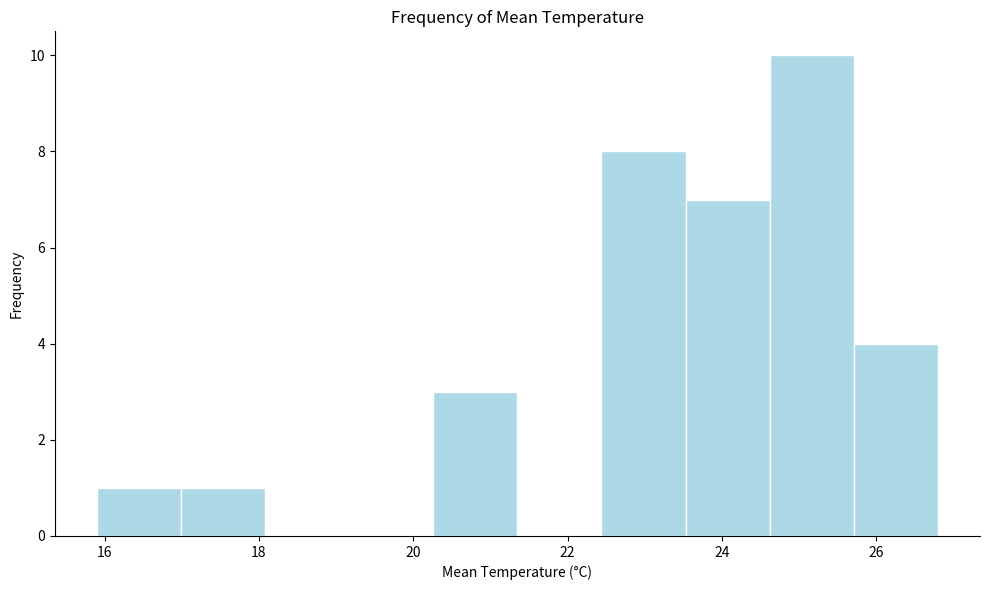

Over which range of the x-axis is the bar tallest?

24.6 to 25.8